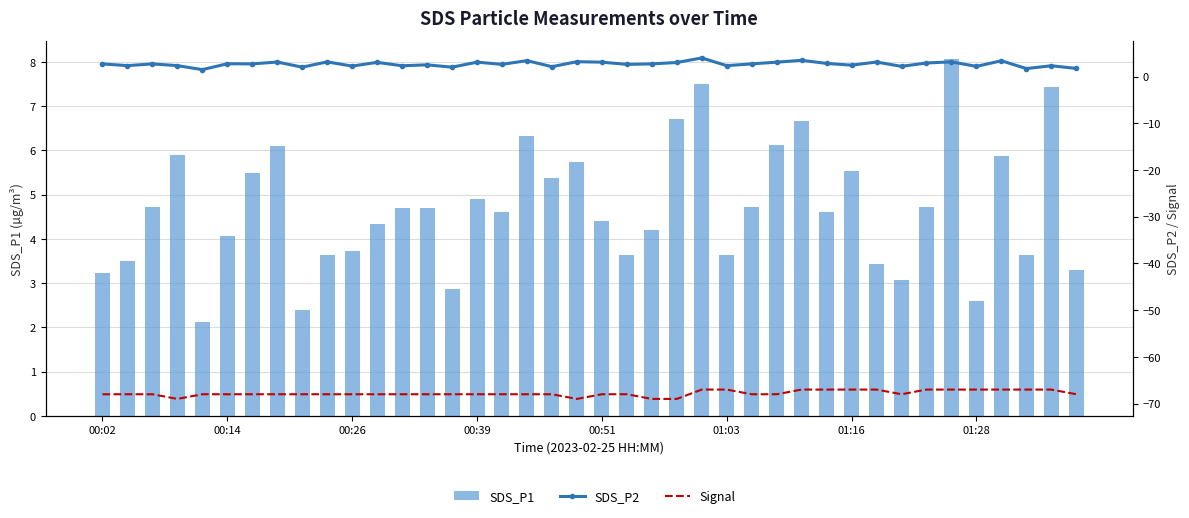

What are all the series names shown in the legend?

SDS_P1, SDS_P2, Signal